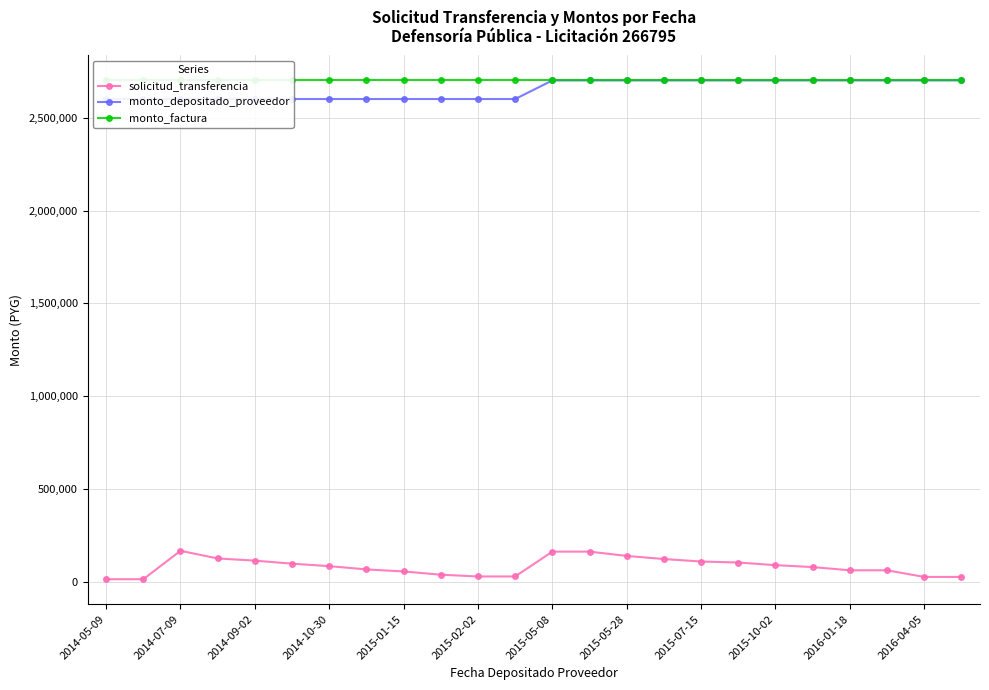

True or false: monto_factura has more than 0 points higher than both neighbors.

False